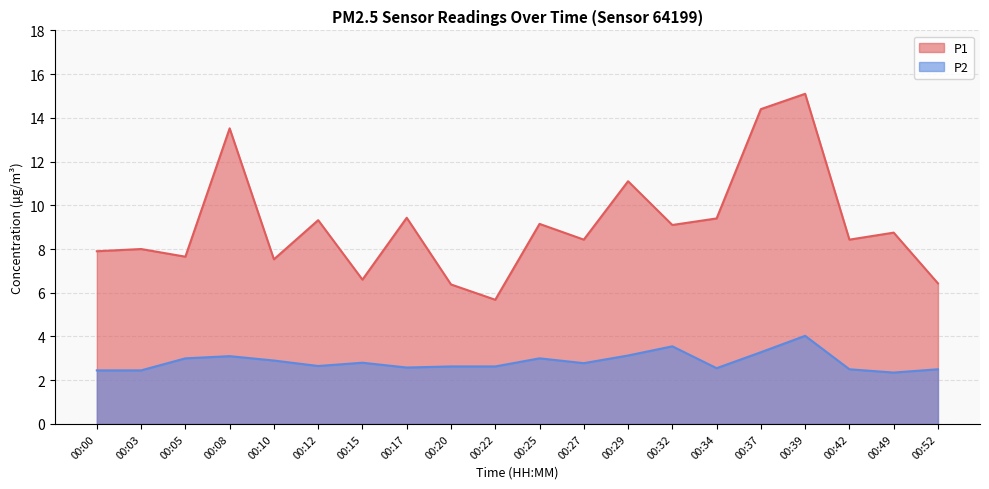

The value of P1 at 00:20 is 10.7. True or false?

False